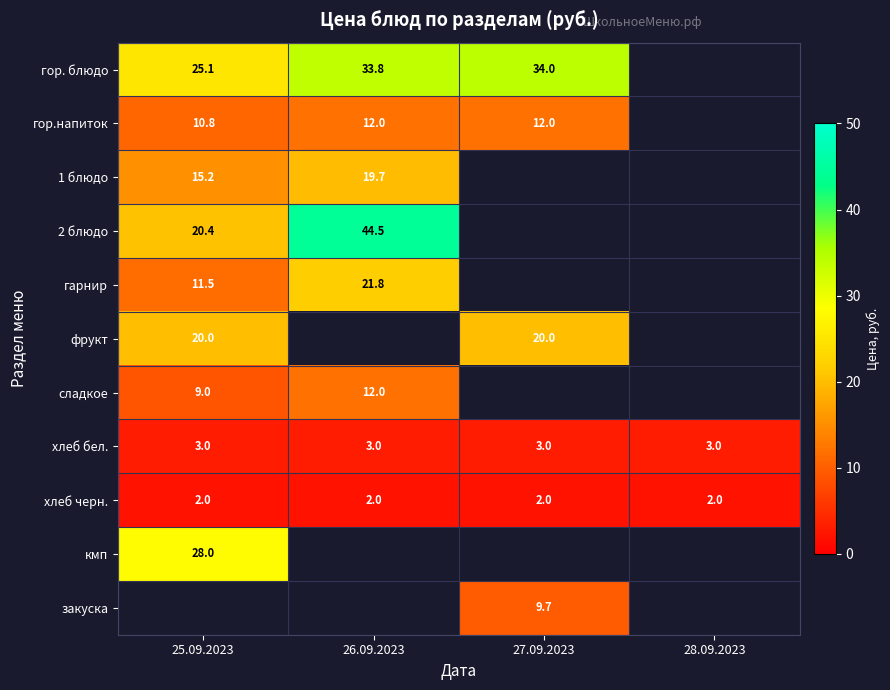

Is the value of сладкое at 26.09.2023 greater than the value of закуска at 27.09.2023?

Yes